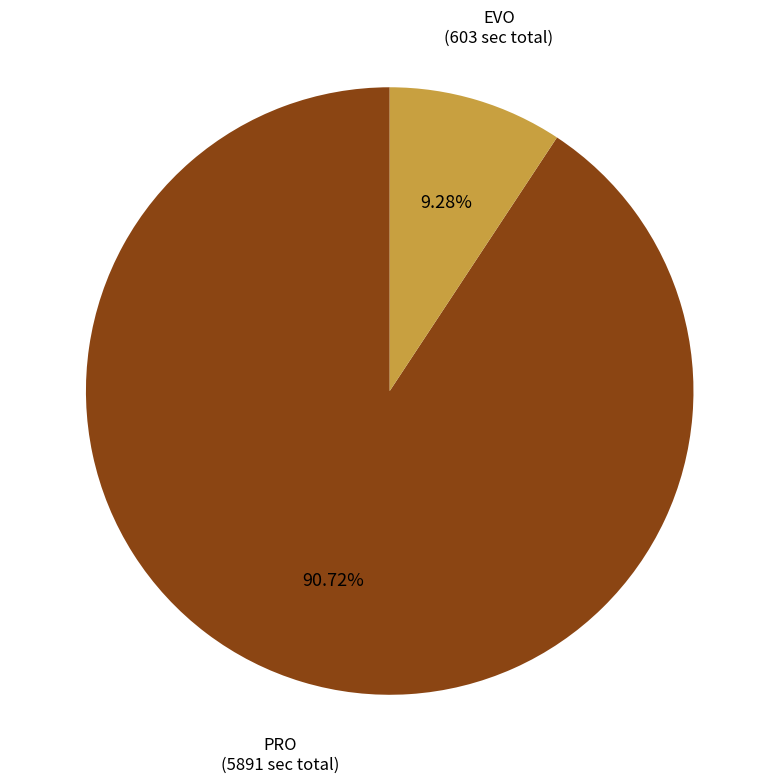

Is there a majority slice in this chart?

Yes